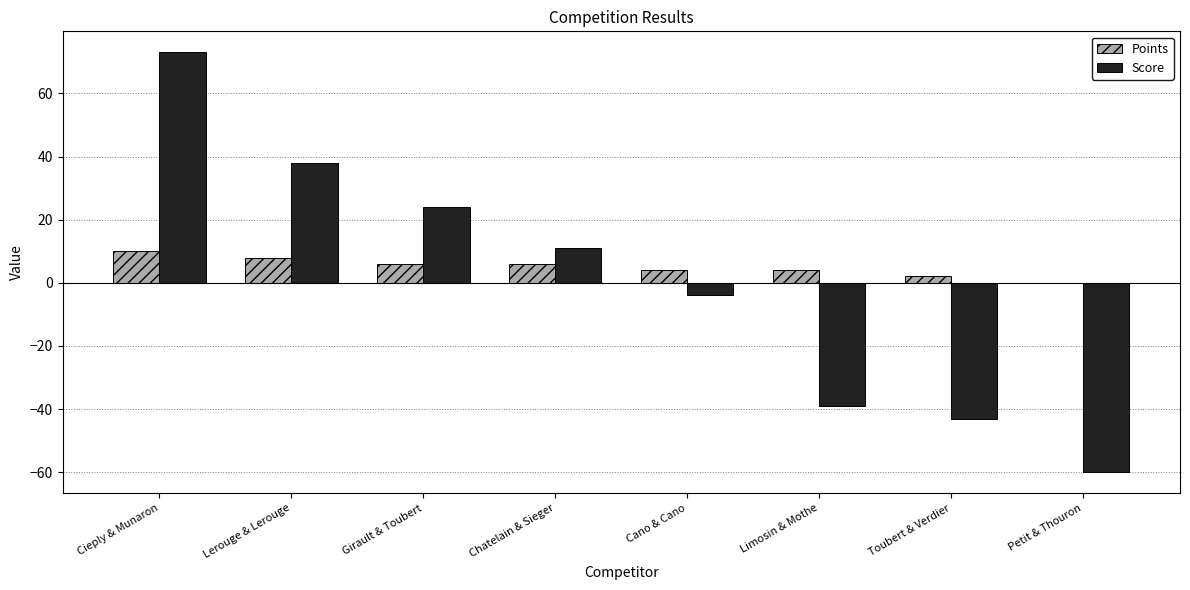

What is the total value across all series at Cieply & Munaron?

83